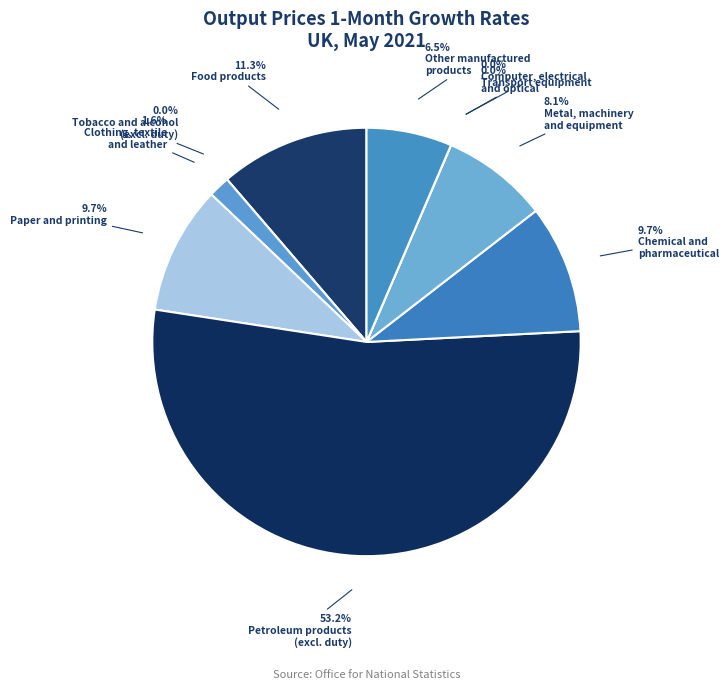

Which category has the smallest portion of the pie?

Tobacco and alcohol
(excl. duty)